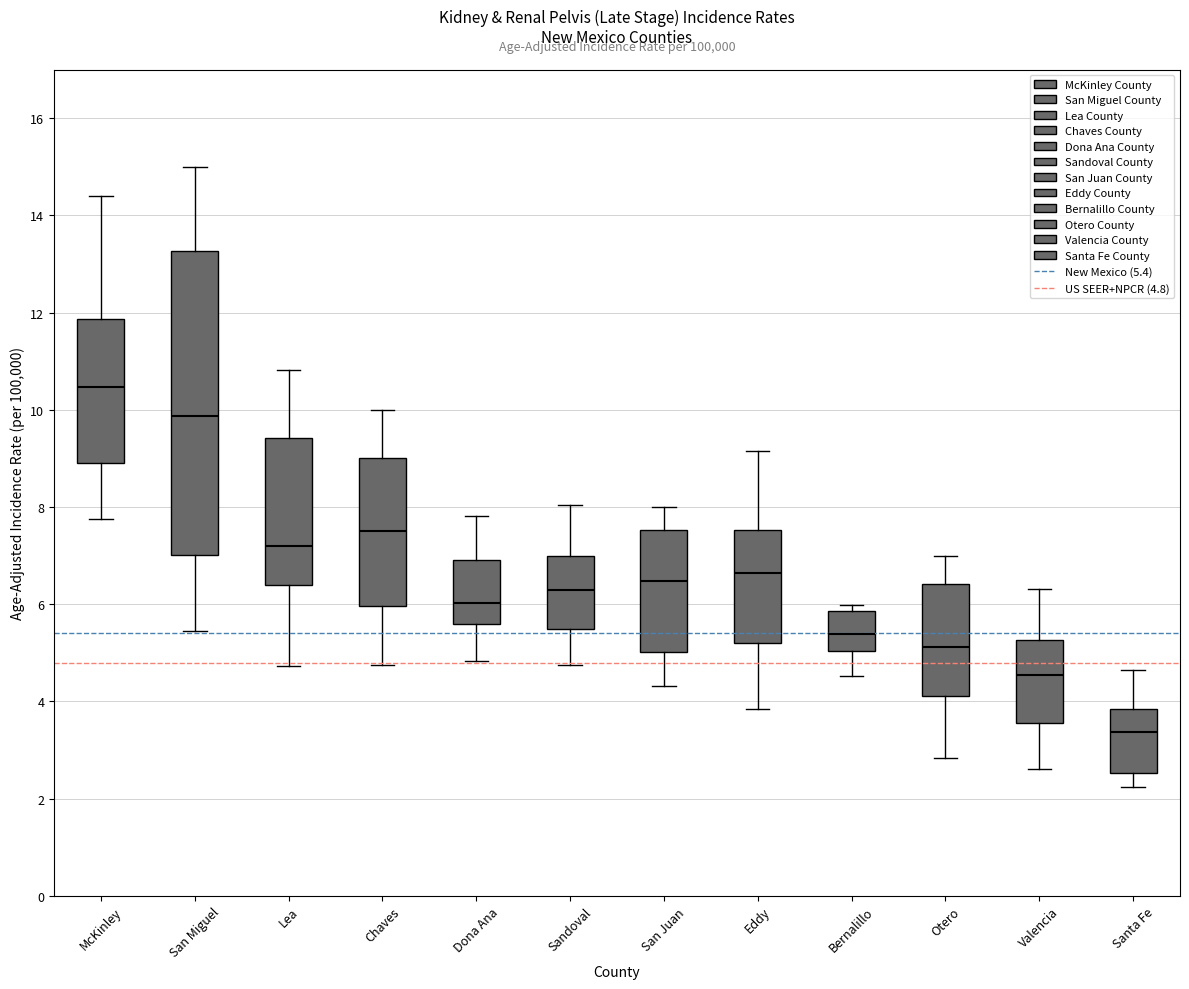

Reading left to right, transcribe this box plot: for each box, give where its median line is, the range the box spans, and where its two whiskers end, as read against the y-axis. The values are not printed on the chart, so give them approximately, as read against the axis.

McKinley: median 10.4, box 9.0 to 11.8, whiskers 7.8 to 14.4
San Miguel: median 9.8, box 7.0 to 13.2, whiskers 5.4 to 15.0
Lea: median 7.2, box 6.4 to 9.4, whiskers 4.8 to 10.8
Chaves: median 7.6, box 6.0 to 9.0, whiskers 4.8 to 10.0
Dona Ana: median 6.0, box 5.6 to 7.0, whiskers 4.8 to 7.8
Sandoval: median 6.2, box 5.4 to 7.0, whiskers 4.8 to 8.0
San Juan: median 6.4, box 5.0 to 7.6, whiskers 4.4 to 8.0
Eddy: median 6.6, box 5.2 to 7.6, whiskers 3.8 to 9.2
Bernalillo: median 5.4, box 5.0 to 5.8, whiskers 4.6 to 6.0
Otero: median 5.2, box 4.2 to 6.4, whiskers 2.8 to 7.0
Valencia: median 4.6, box 3.6 to 5.2, whiskers 2.6 to 6.4
Santa Fe: median 3.4, box 2.6 to 3.8, whiskers 2.2 to 4.6